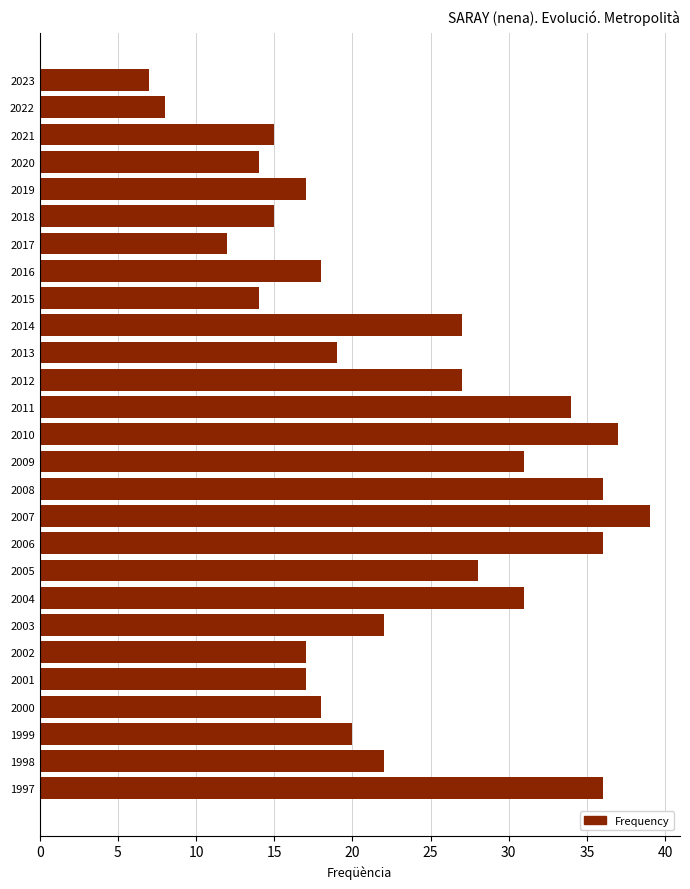

What is the value of the 10th bar from the top?

27